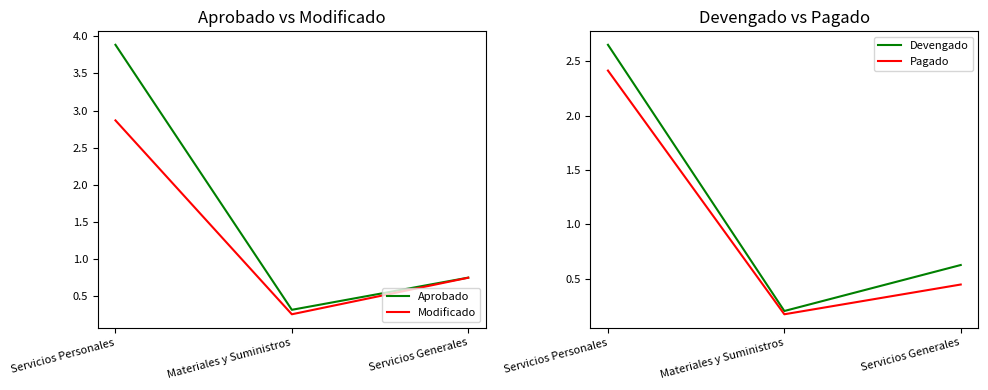

What is the difference between the Pagado values at Servicios Generales and Materiales y Suministros?

0.3